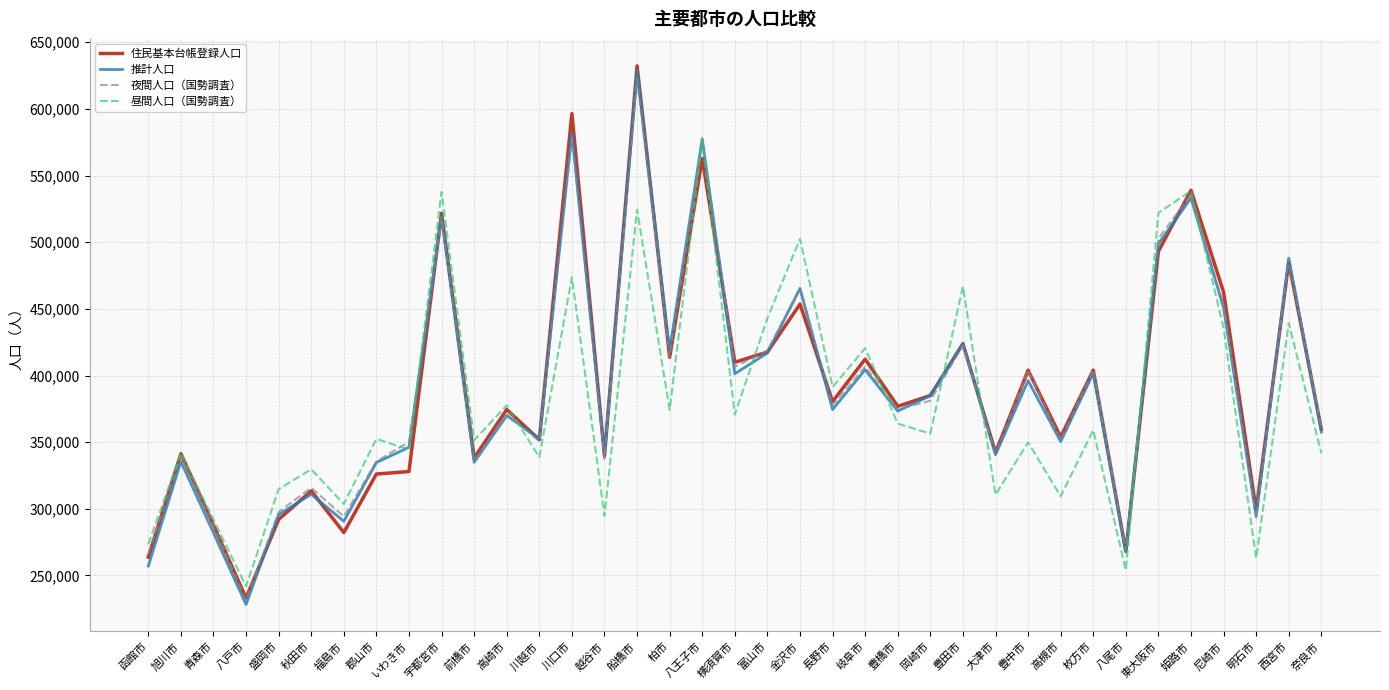

Between 旭川市 and 大津市, which series saw the biggest shift?

昼間人口（国勢調査）